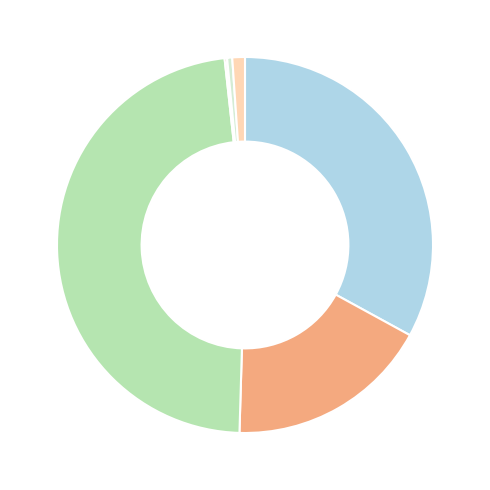

What is the smallest slice in the pie chart?

AEL